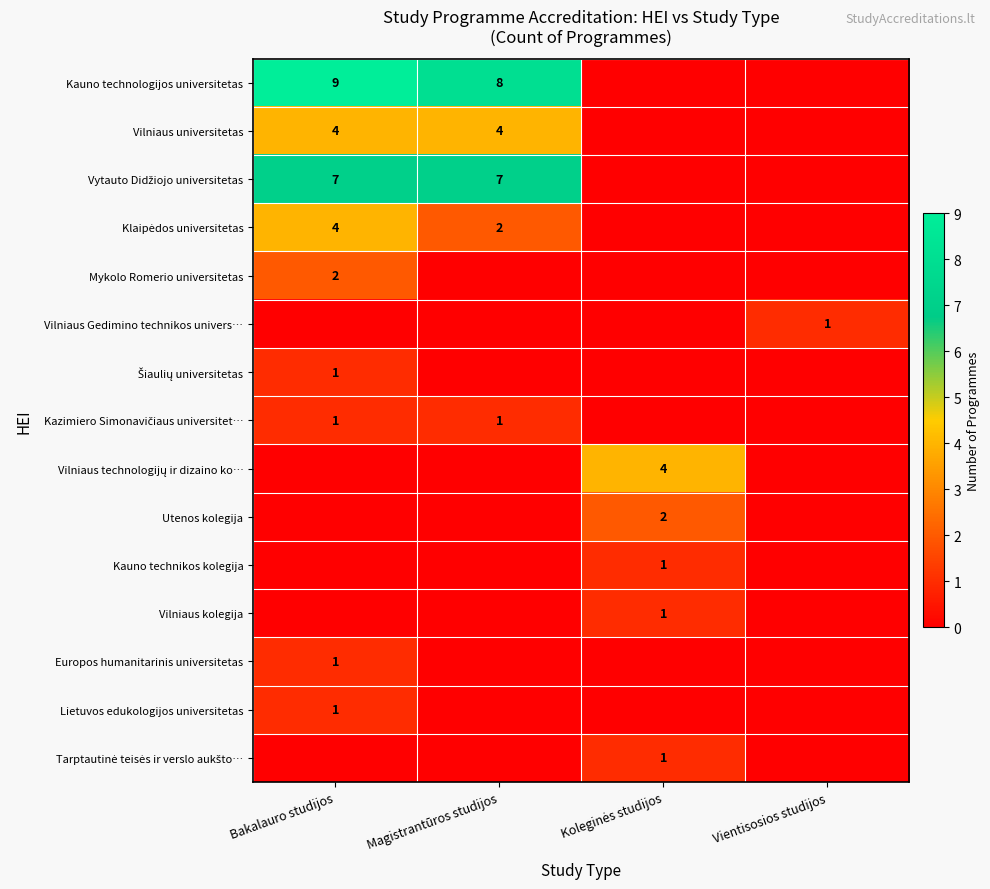

The value of Mykolo Romerio universitetas at Bakalauro studijos is 1. True or false?

False